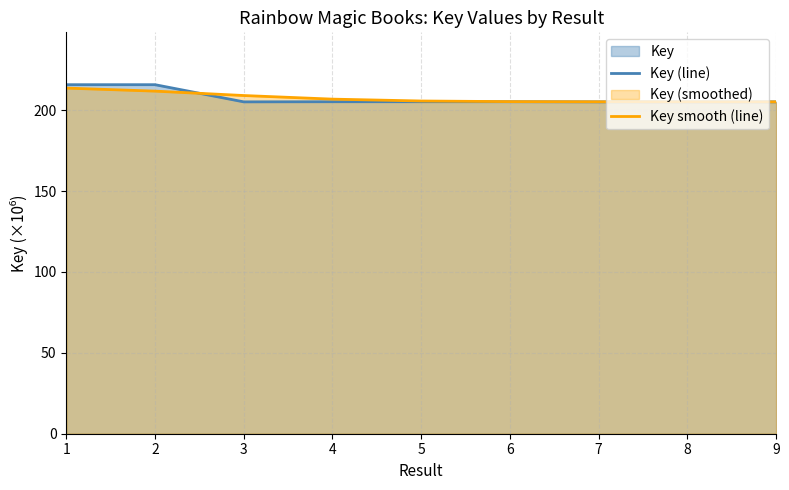

What is the value of the Key (line) point at the 4th from the left?

205.3